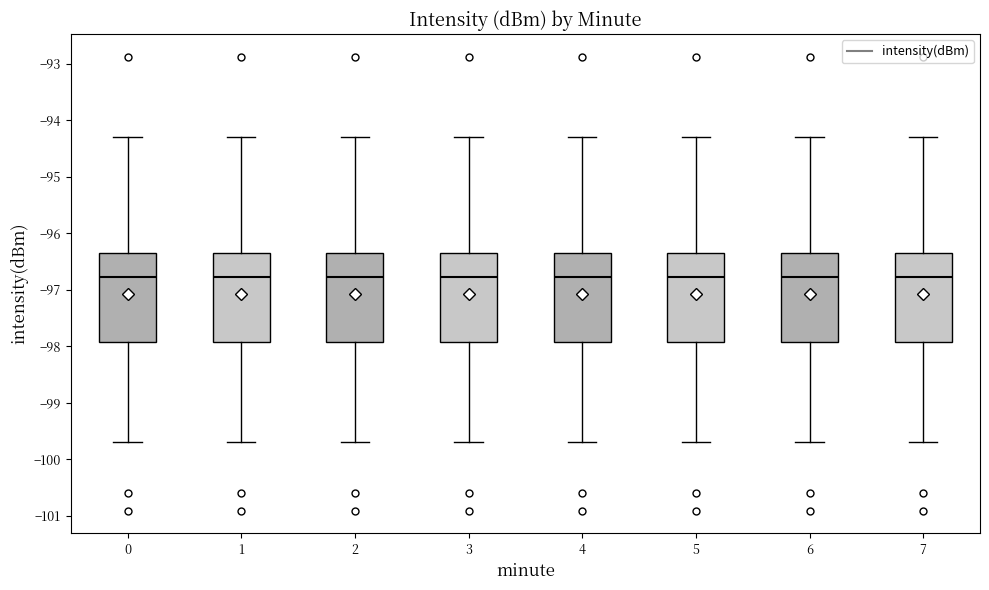

Reading left to right, read every box against the y-axis: the position of its median line, the range the box covers, and the ends of its whiskers. The values are not printed on the chart, so give them approximately, as read against the axis.

0: median -96.8, box -97.9 to -96.4, whiskers -99.7 to -94.3
1: median -96.8, box -97.9 to -96.4, whiskers -99.7 to -94.3
2: median -96.8, box -97.9 to -96.4, whiskers -99.7 to -94.3
3: median -96.8, box -97.9 to -96.4, whiskers -99.7 to -94.3
4: median -96.8, box -97.9 to -96.4, whiskers -99.7 to -94.3
5: median -96.8, box -97.9 to -96.4, whiskers -99.7 to -94.3
6: median -96.8, box -97.9 to -96.4, whiskers -99.7 to -94.3
7: median -96.8, box -97.9 to -96.4, whiskers -99.7 to -94.3